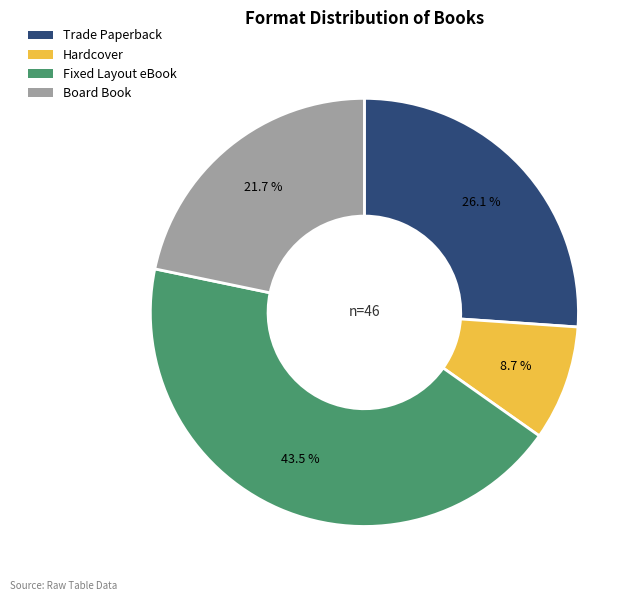

Combined, what portion of the pie is Board Book and Trade Paperback?

47.8%